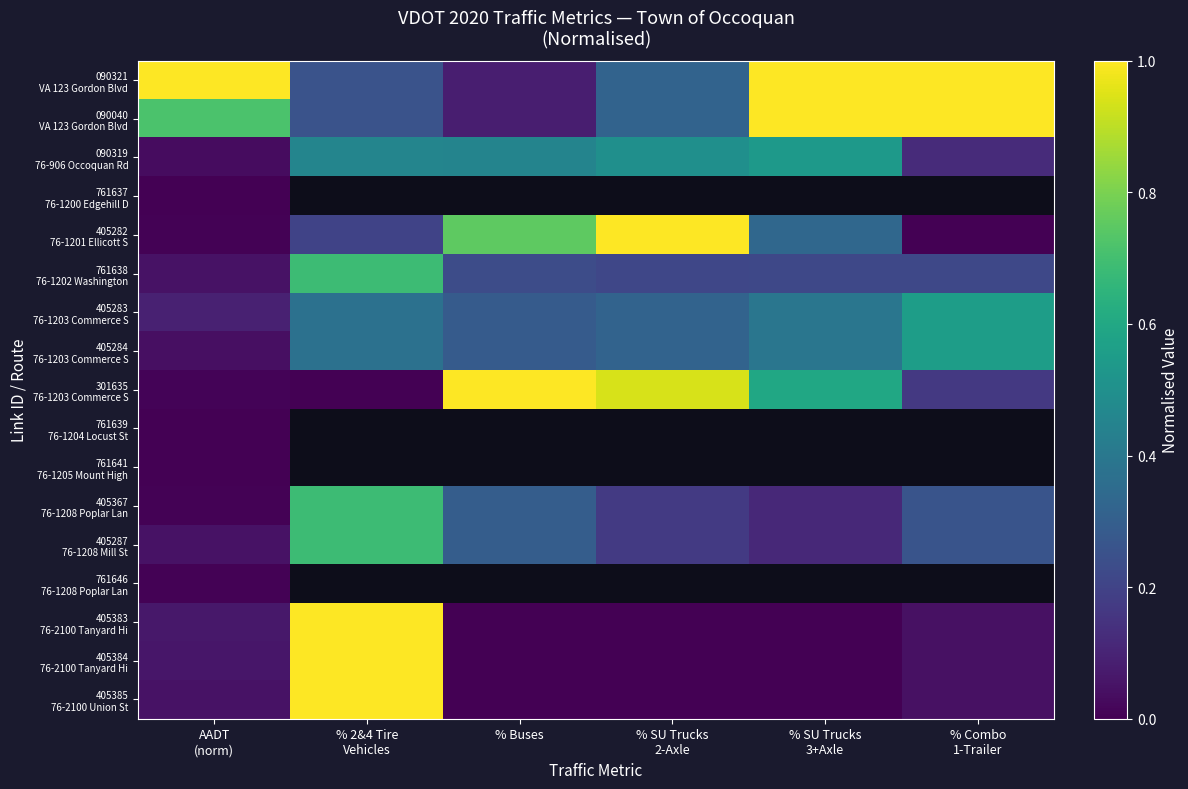

True or false: 761638 76-1202 Washington has a value of 0.7 at % 2&4 Tire Vehicles.

True